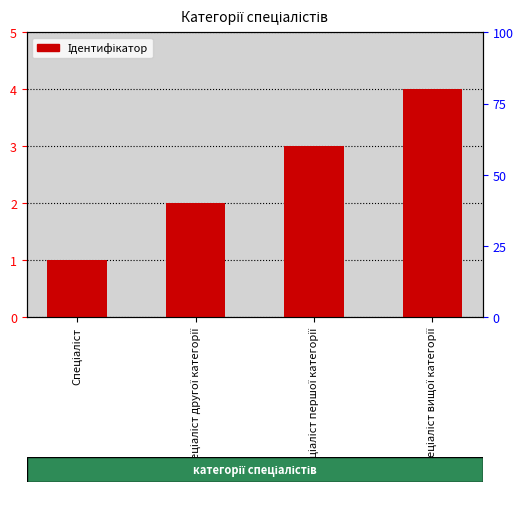

List the labels in order of value, smallest first.

Спеціаліст, Спеціаліст другої категорії, Спеціаліст першої категорії, Спеціаліст вищої категорії